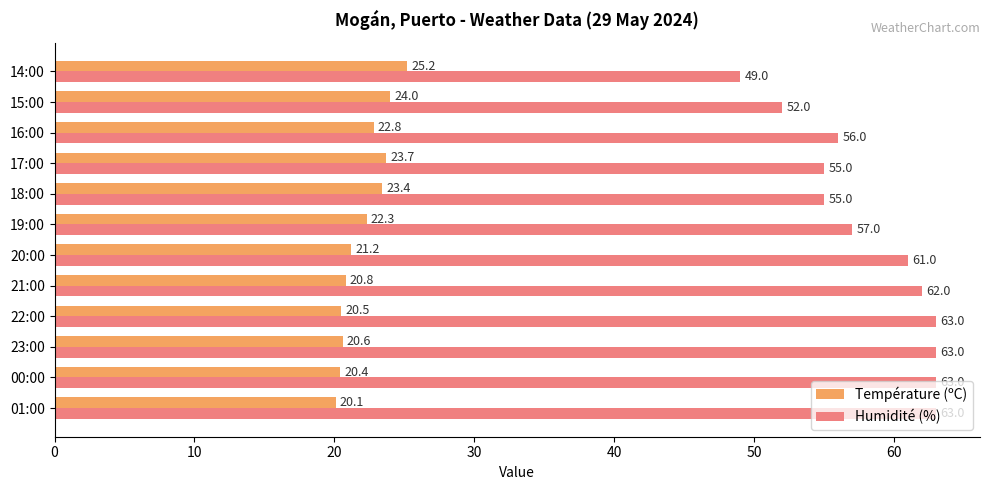

The value of Température (ºC) at 00:00 is 28.9. True or false?

False